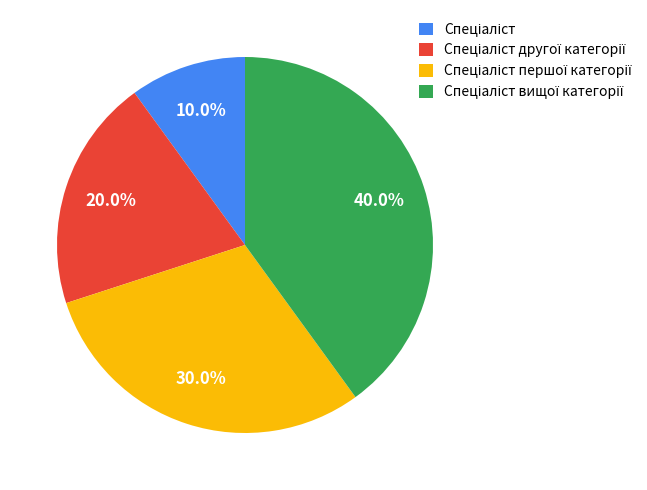

Is there a majority slice in this chart?

No